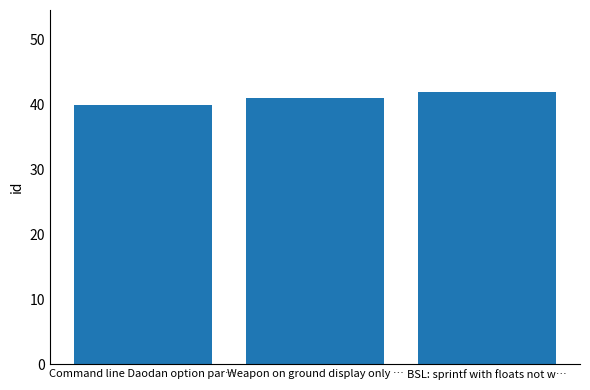

Which has a higher value, Weapon on ground display only … or BSL: sprintf with floats not w…?

BSL: sprintf with floats not w…